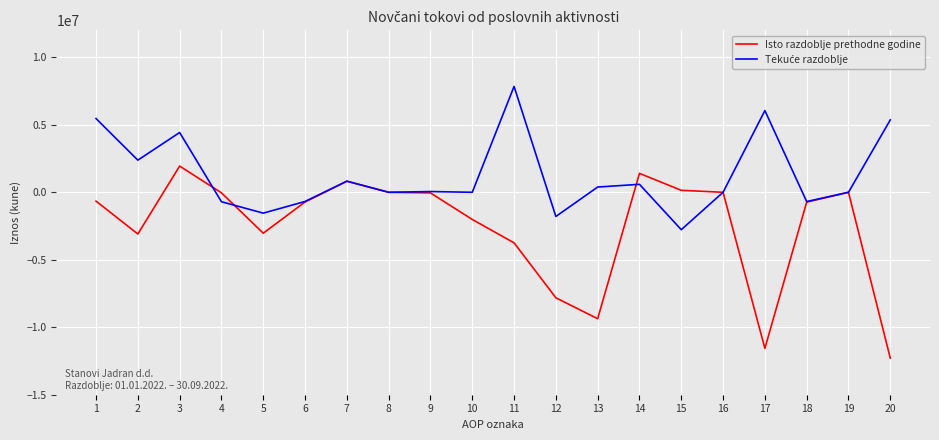

Which category has the highest value in the Isto razdoblje prethodne godine series?

3